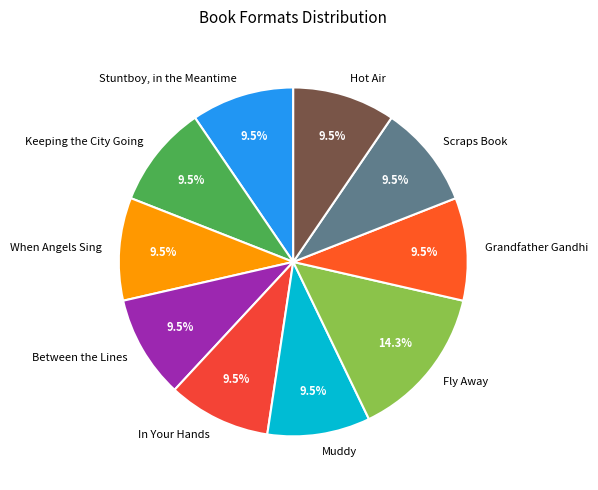

Approximately how many times larger is the value at Hot Air compared to Scraps Book?

1.0